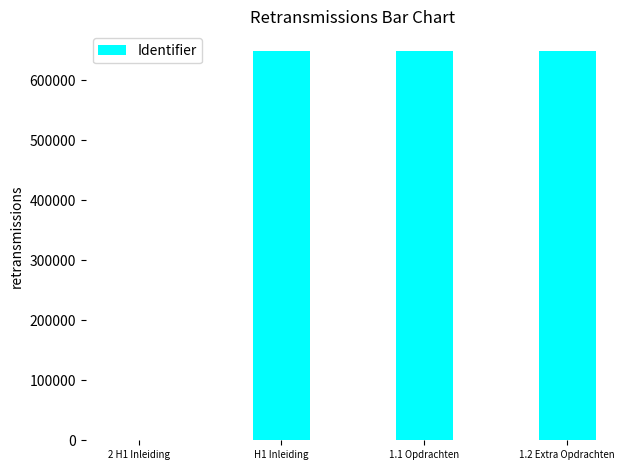

How many data points does each series have?

4